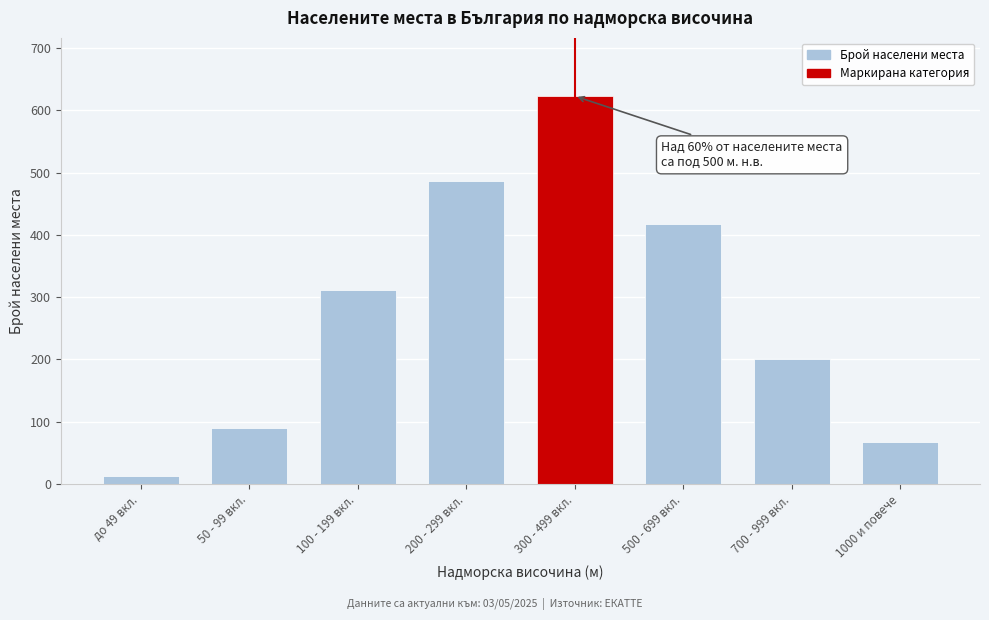

Reading right to left, extract all data points from this chart.

67	201	418	623	487	312	89	12